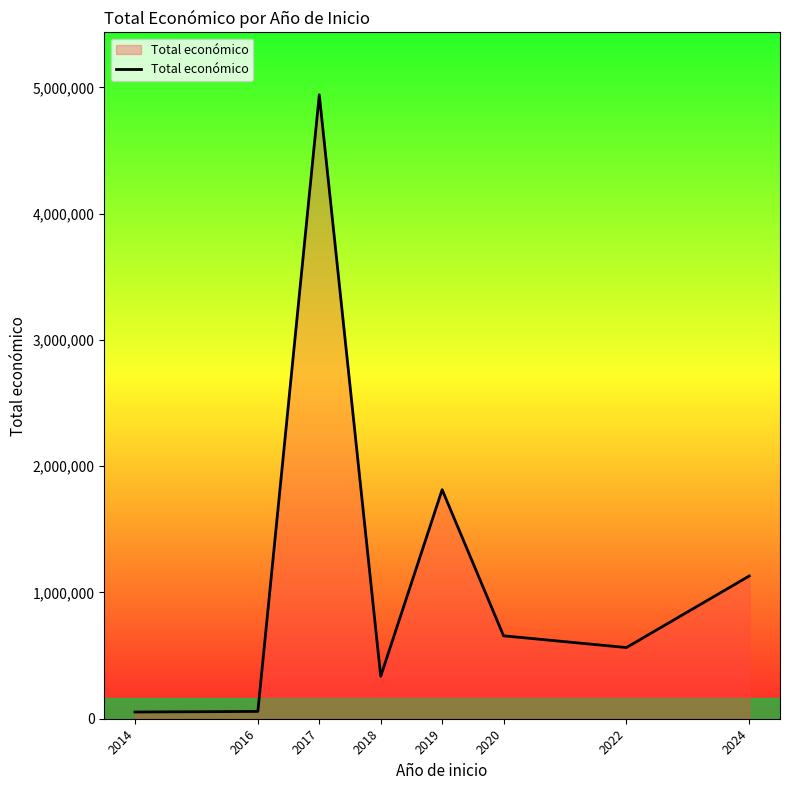

What is the change in value from 2019 to 2022?

-1250226